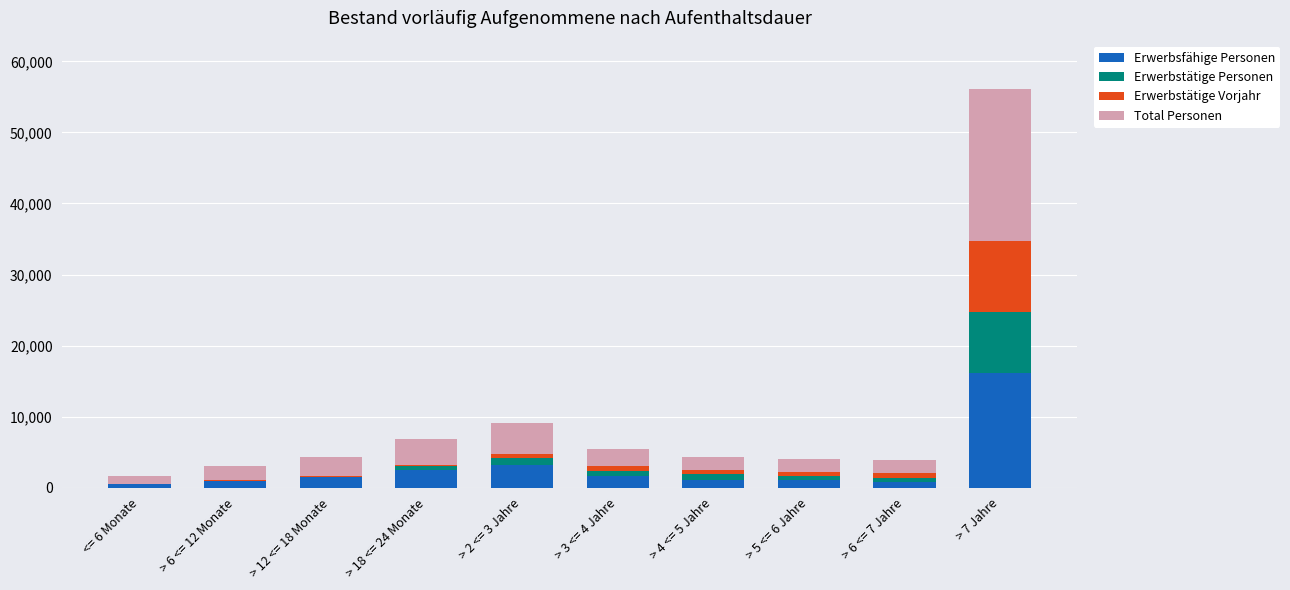

What is the highest value of the Erwerbsfähige Personen series?

16201